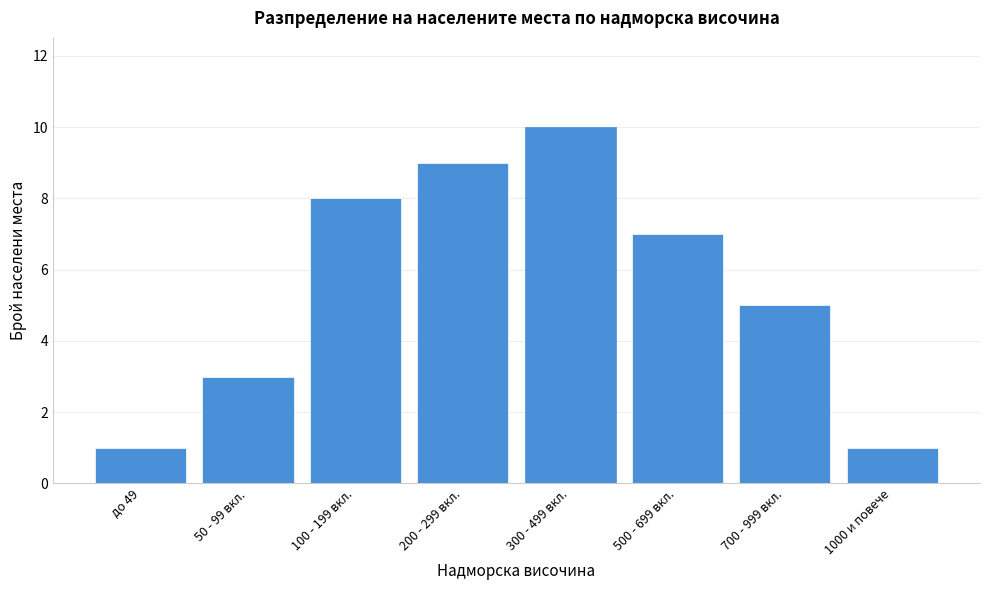

Reading left to right, list all the values displayed in this chart.

до 49=1	50 - 99 вкл.=3	100 - 199 вкл.=8	200 - 299 вкл.=9	300 - 499 вкл.=10	500 - 699 вкл.=7	700 - 999 вкл.=5	1000 и повече=1